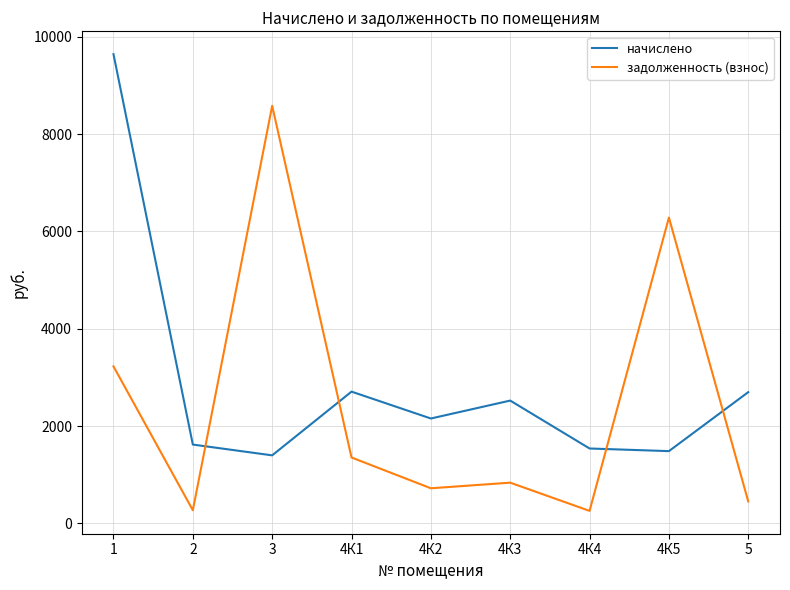

At which category does задолженность (взнос) reach its first local peak?

3